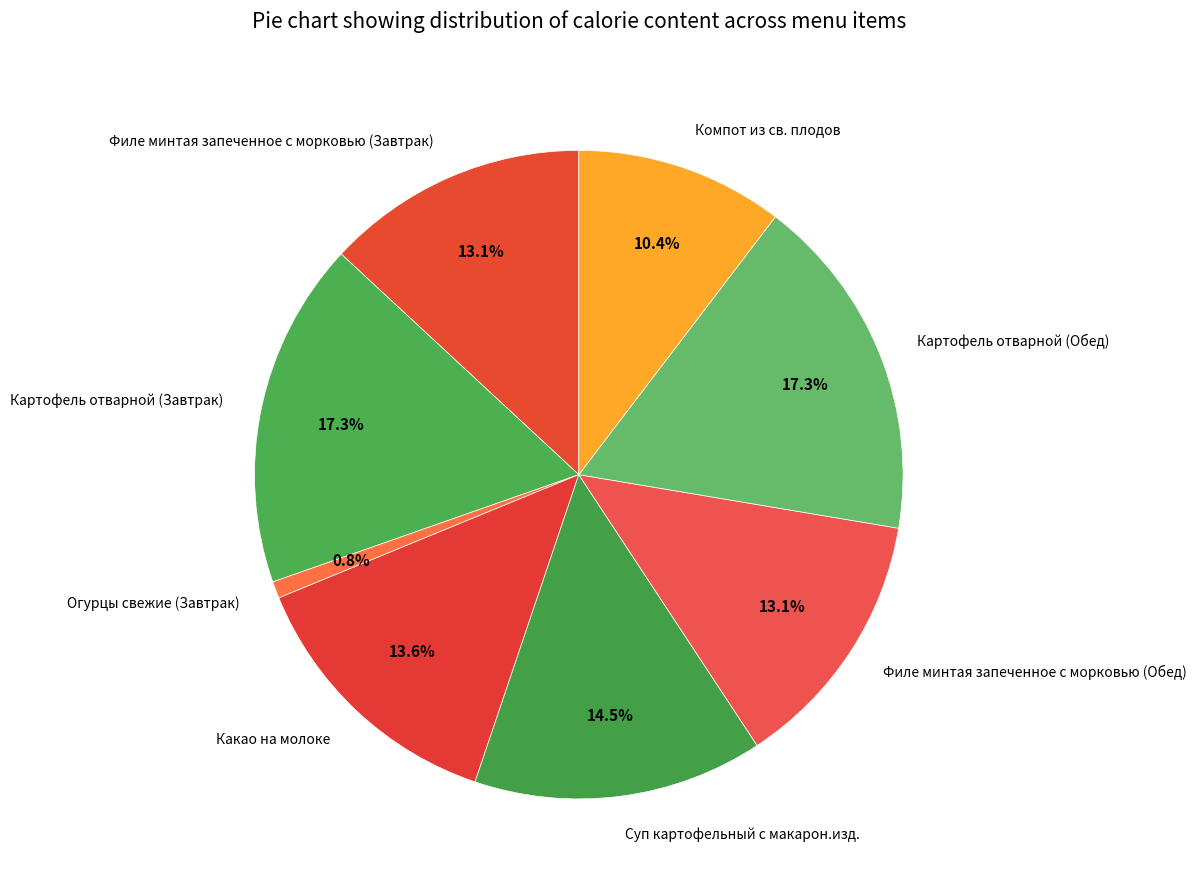

How much of the chart is everything except Филе минтая запеченное с морковью (Завтрак)?

86.9%